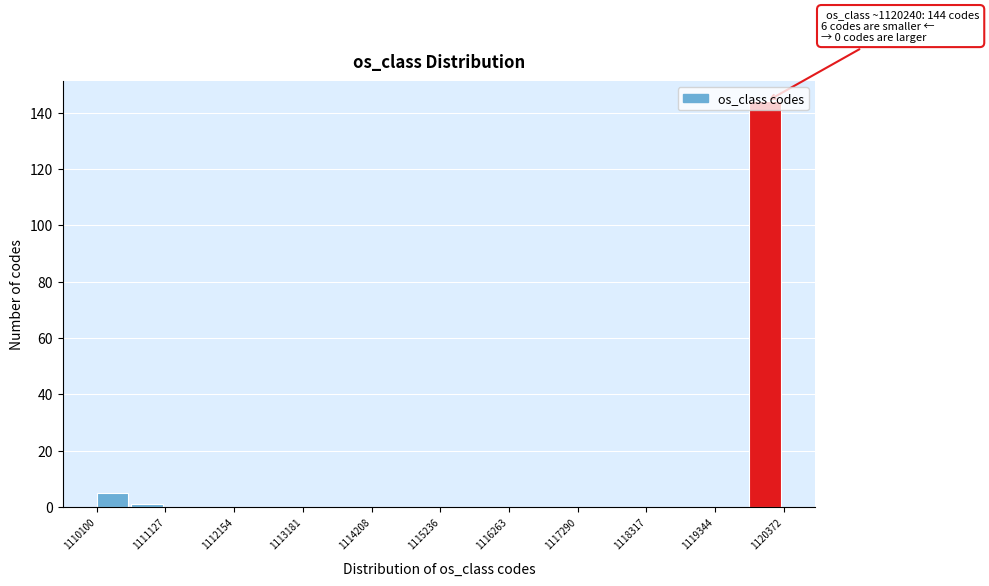

Read against the x-axis, roughly where is the centre of the tallest bar?

1120000